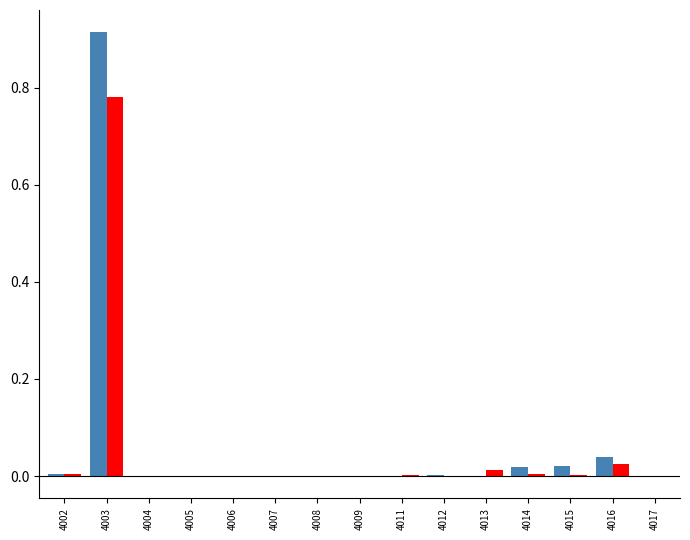

At which category is the sum across all series the highest?

4003